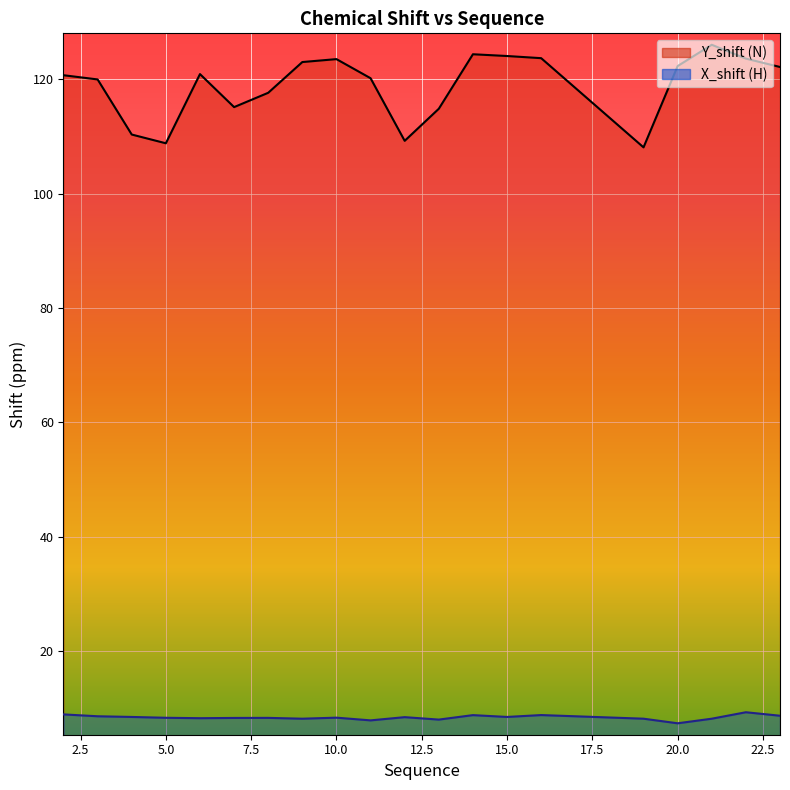

The value of X_shift at 19 is 5.1. True or false?

False